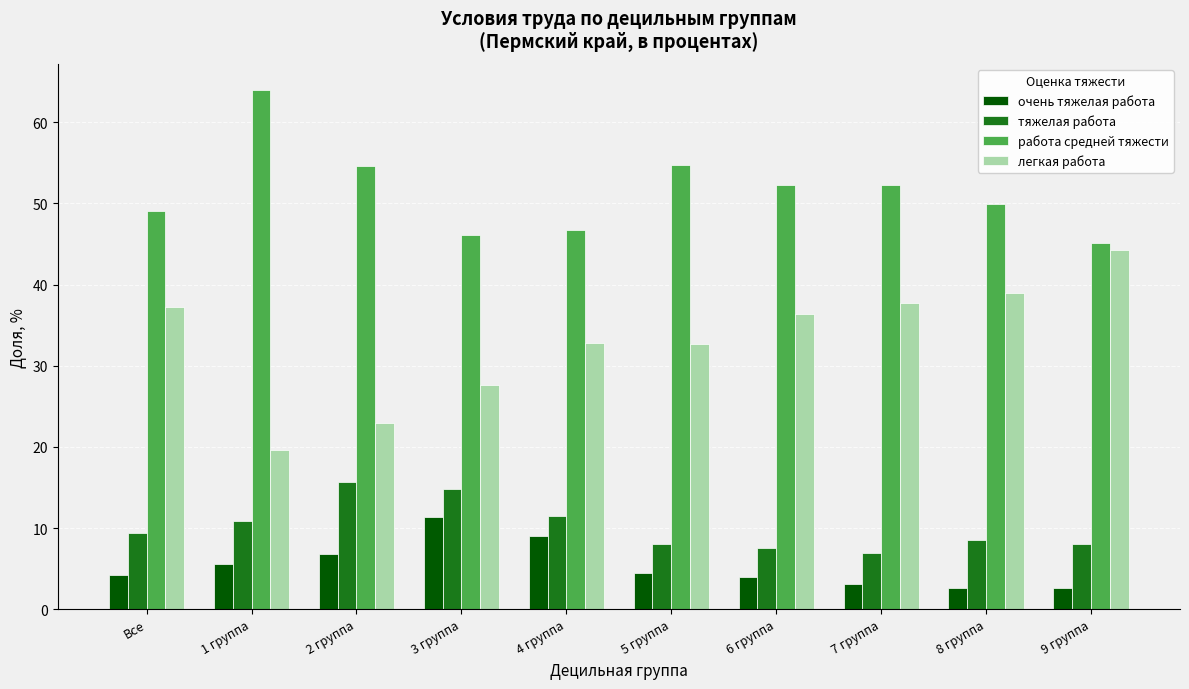

What is the difference between the maximum and minimum values in the работа средней тяжести series?

18.9